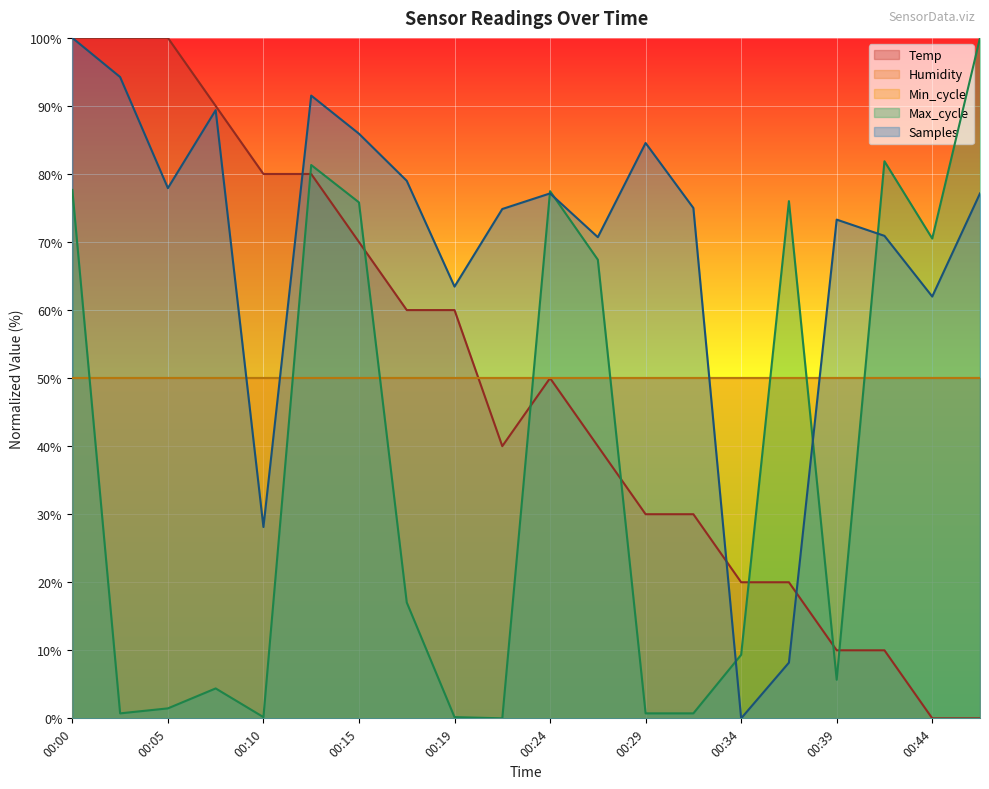

Does the chart display data point markers on the line(s)?

No